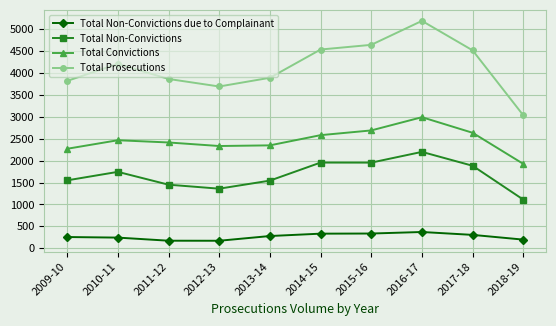

What is the value of the Total Prosecutions point at the 4th from the left?

3692